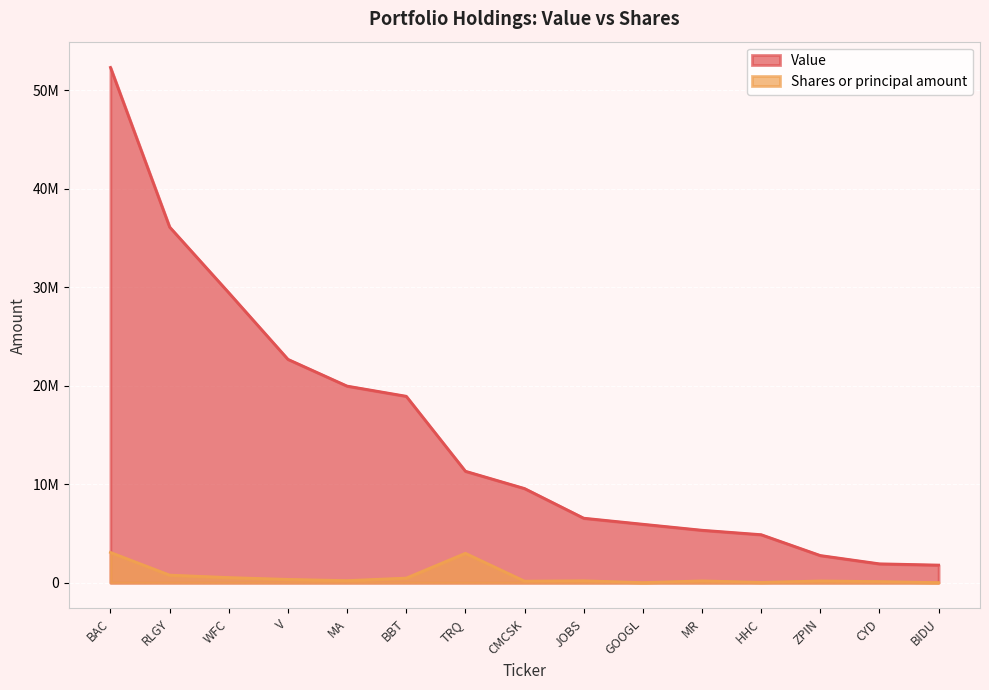

What is the sum of all Value values?

229562000